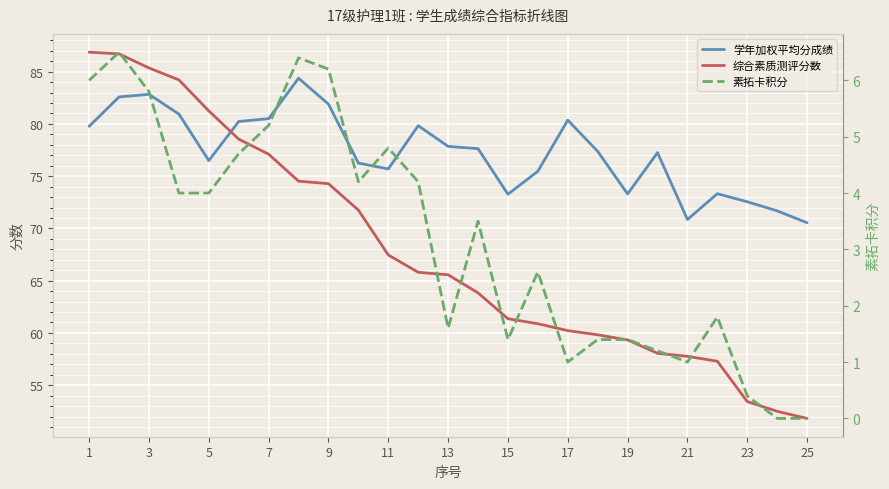

True or false: 学年加权平均分成绩 has more than 0 points higher than both neighbors.

True